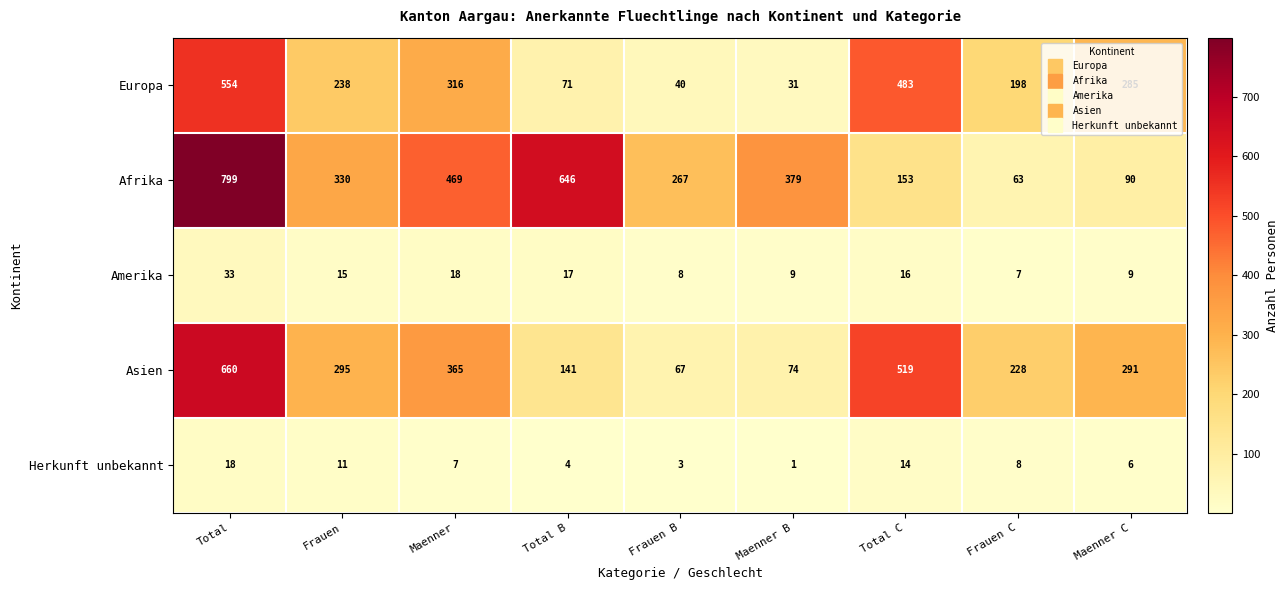

List the series in order of their peak value, lowest first.

Herkunft unbekannt, Amerika, Europa, Asien, Afrika